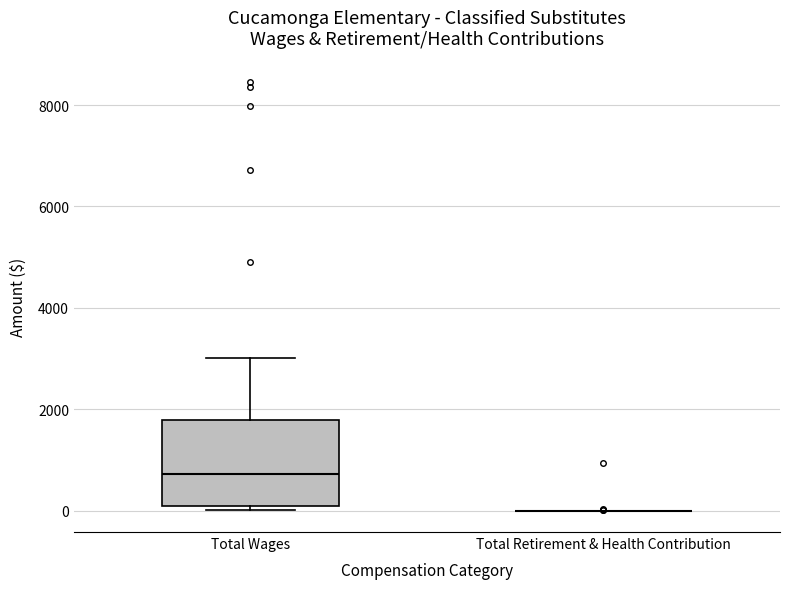

Reading left to right, transcribe this box plot: for each box, give where its median line is, the range the box spans, and where its two whiskers end, as read against the y-axis. The values are not printed on the chart, so give them approximately, as read against the axis.

Total Wages: median 800, box 0 to 1800, whiskers 0 (just below the box's lower edge) to 3000
Total Retirement & Health Contribution: box collapsed to a line at 0, whiskers 0 to 0